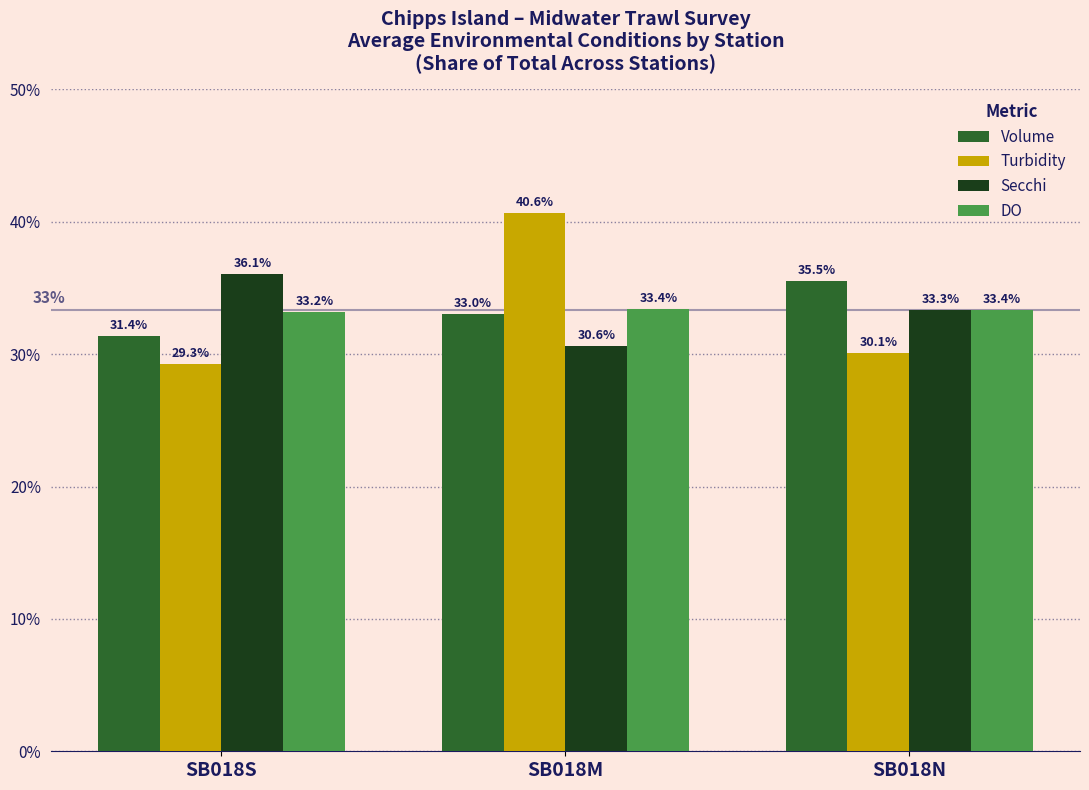

What is the average value of the Volume series?

33.3